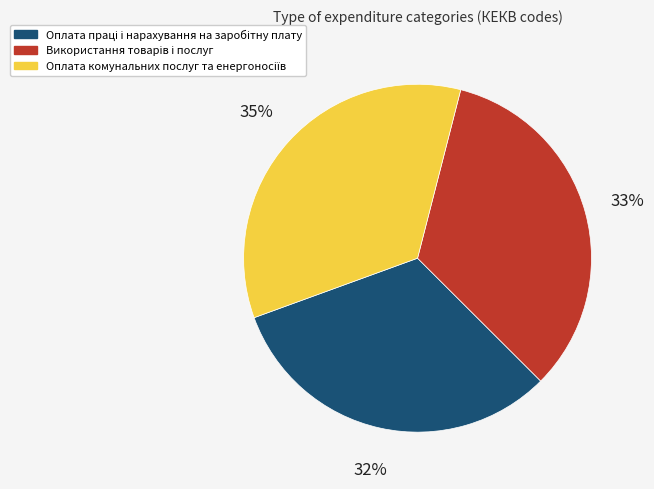

To the nearest percent, what is the average slice percentage?

33%